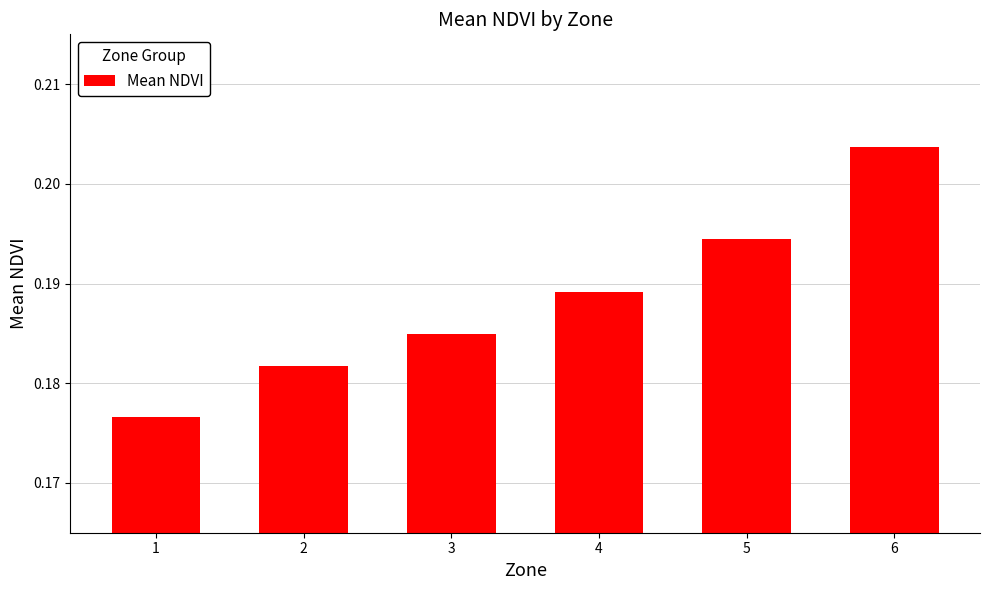

Is it true that the value at 4 is 0.0?

False